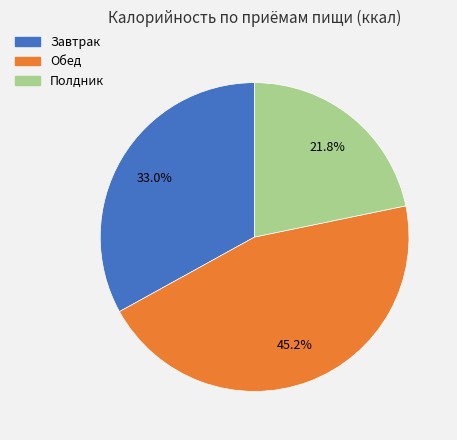

To the nearest percent, what is the average slice percentage?

33%